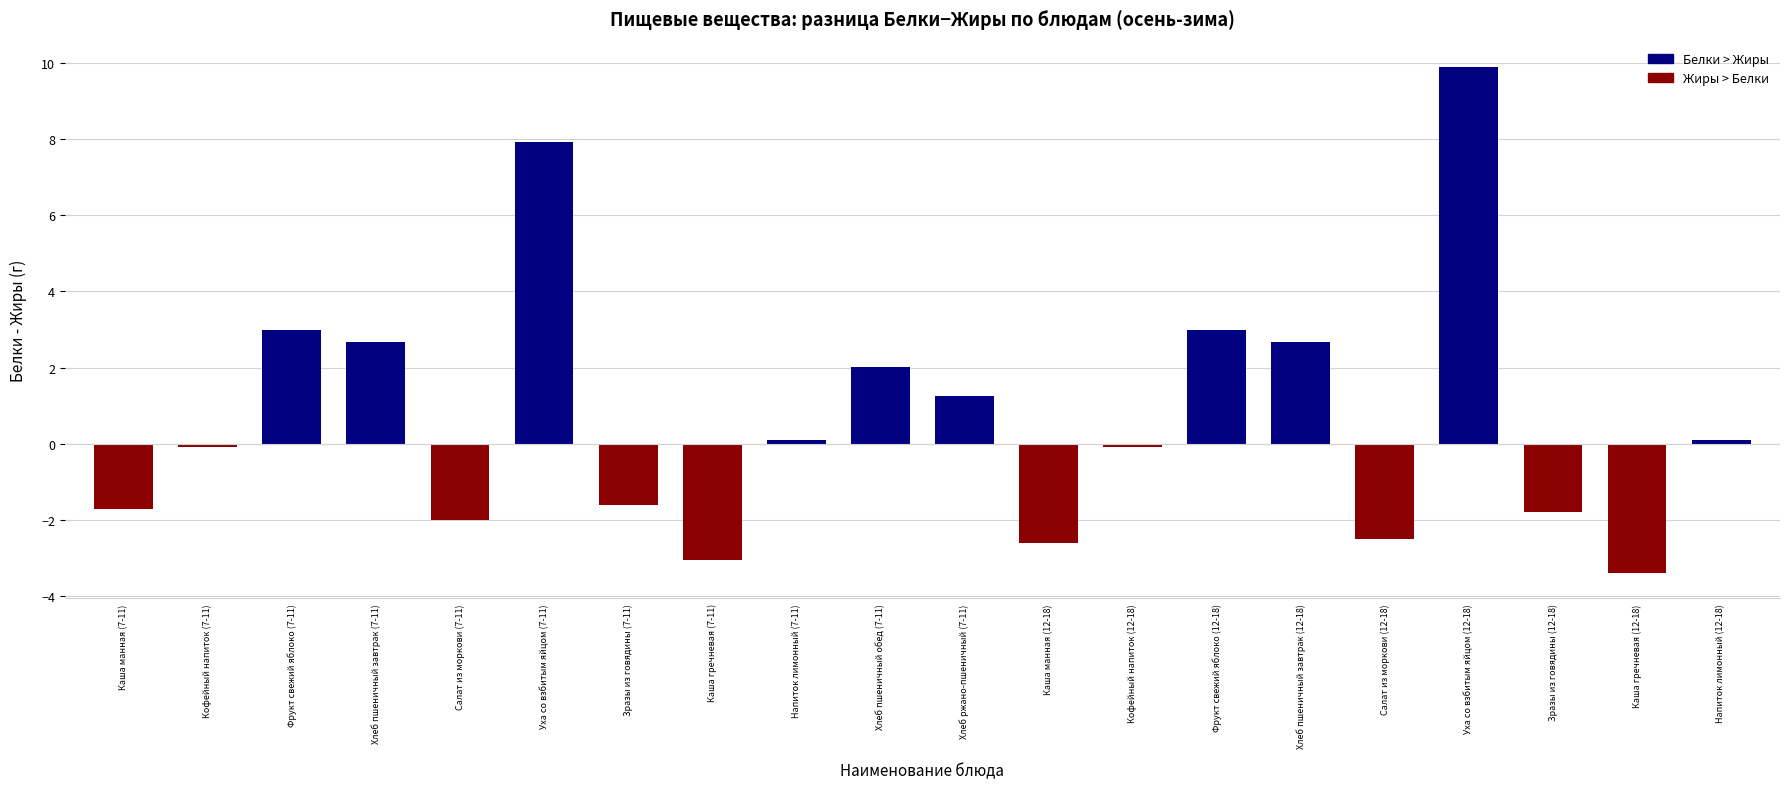

What is the change in value from Хлеб пшеничный завтрак (12-18) to Каша гречневая (12-18)?

-6.1